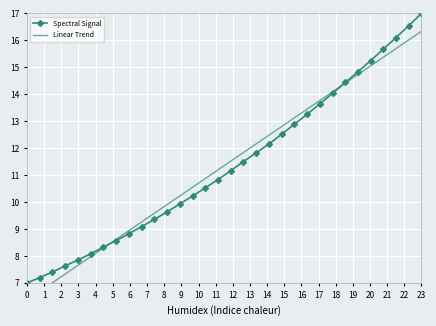

Which category has the highest value in the Spectral Signal series?

23